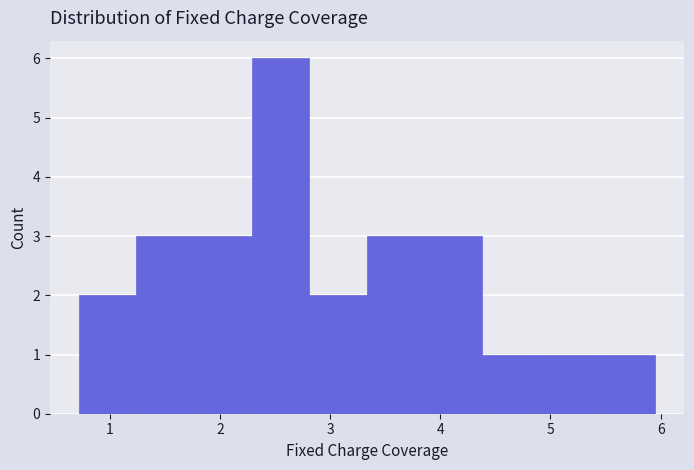

Which range on the x-axis has the tallest bar?

2.3 to 2.8